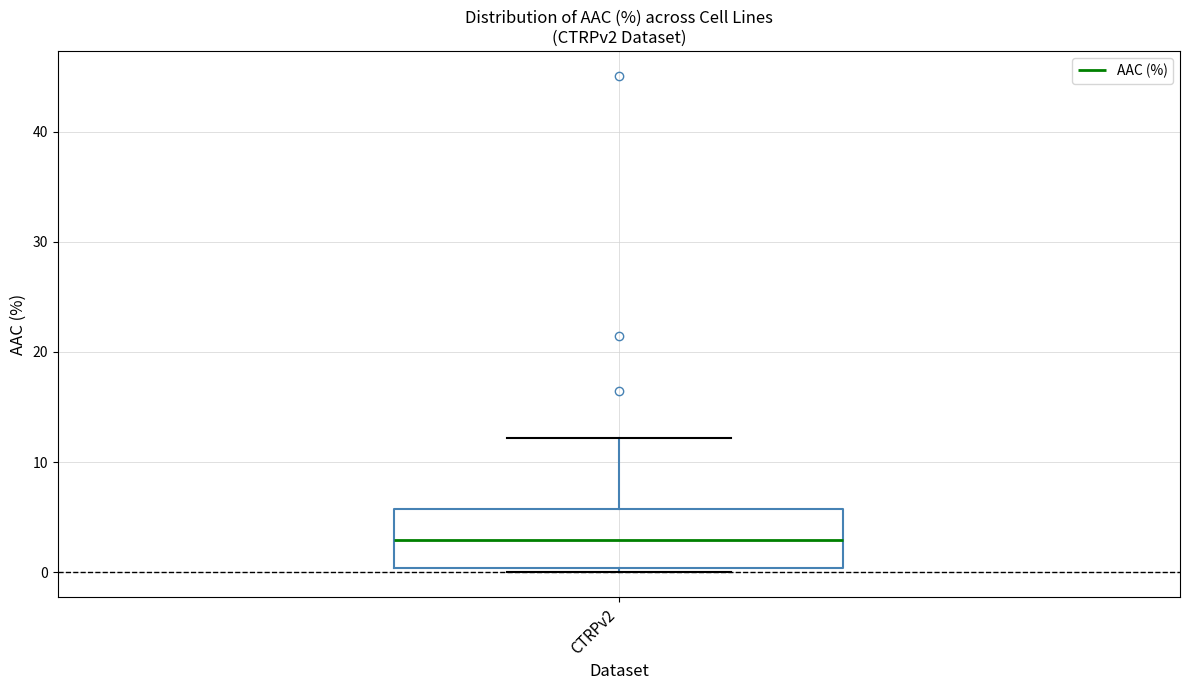

Transcribe this box plot: give where the median line is, the range the box spans, and where the two whiskers end, as read against the y-axis. The values are not printed on the chart, so give them approximately, as read against the axis.

median 3, box 0 to 6, whiskers 0 (just below the box's lower edge) to 12